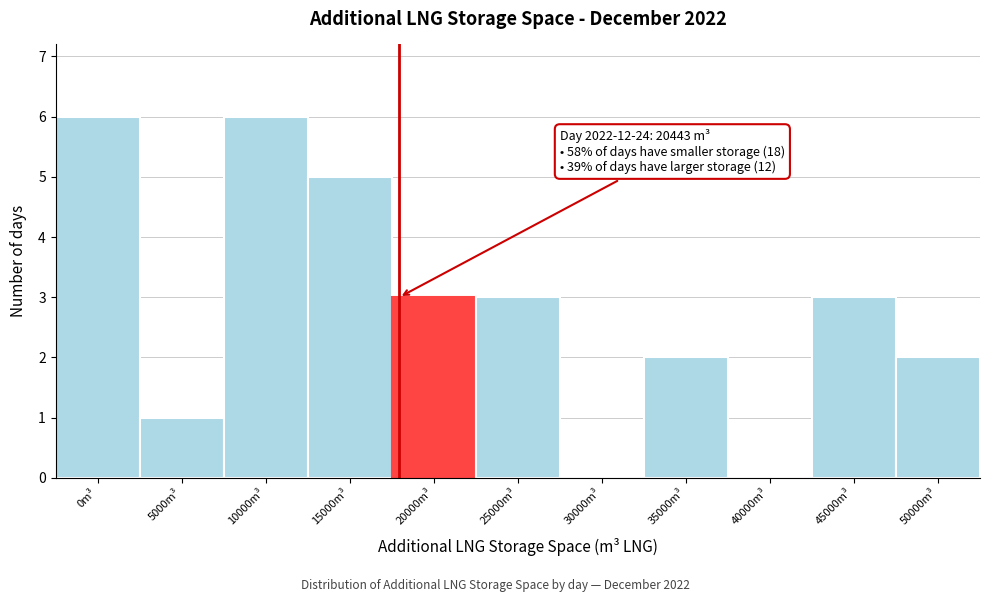

Reading right to left, transcribe all the data shown in this chart.

50000m³=2	45000m³=3	40000m³=0	35000m³=2	30000m³=0	25000m³=3	20000m³=3	15000m³=5	10000m³=6	5000m³=1	0m³=6